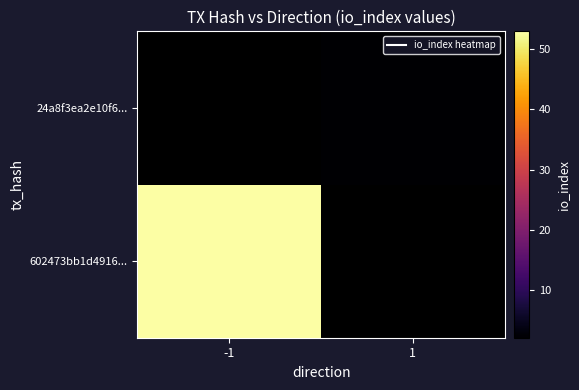

Is it true that 602473bb1d4916... equals 92.9 at -1?

False